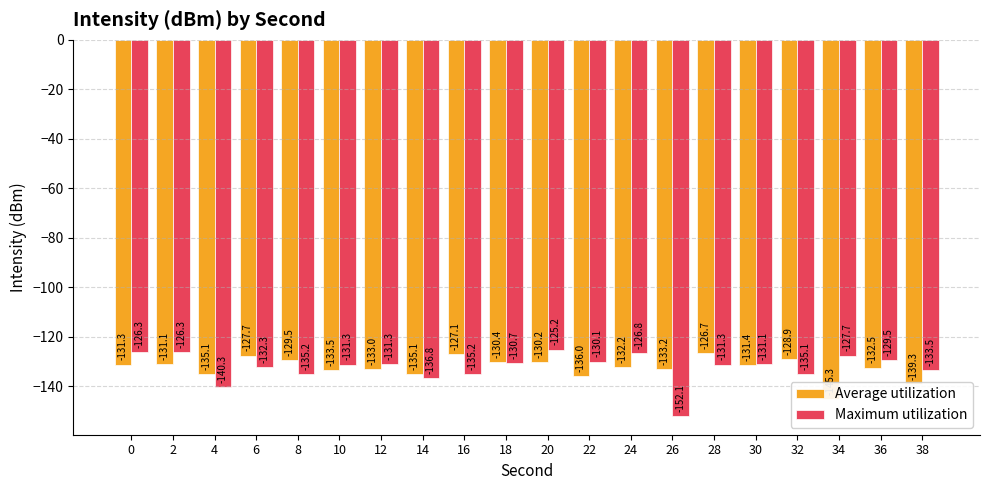

Which series has the largest total across all categories?

Maximum utilization